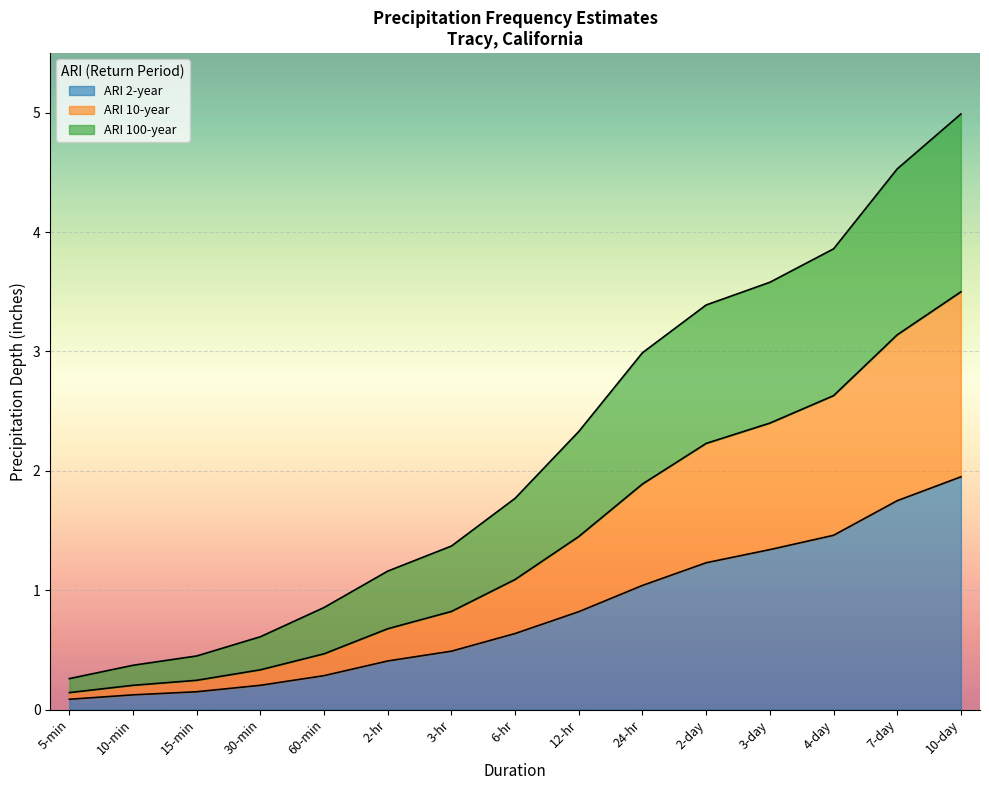

True or false: ARI 2-year and ARI 100-year intersect in this chart.

False